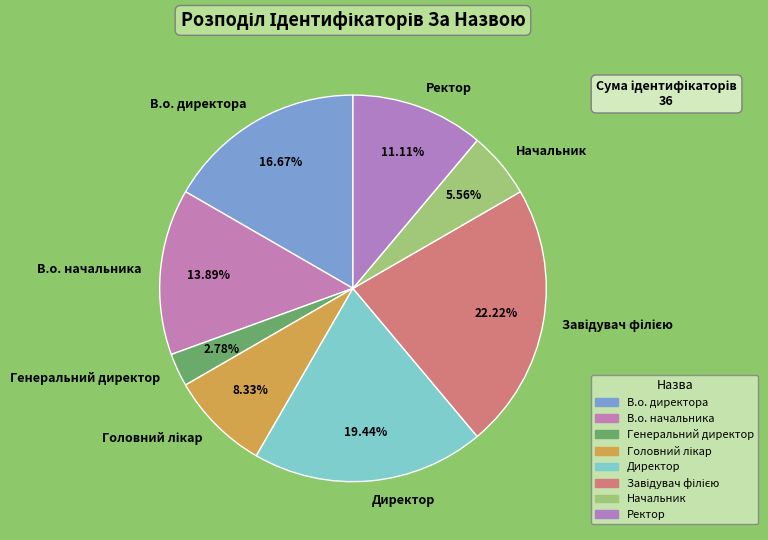

How many slices are in this pie chart?

8